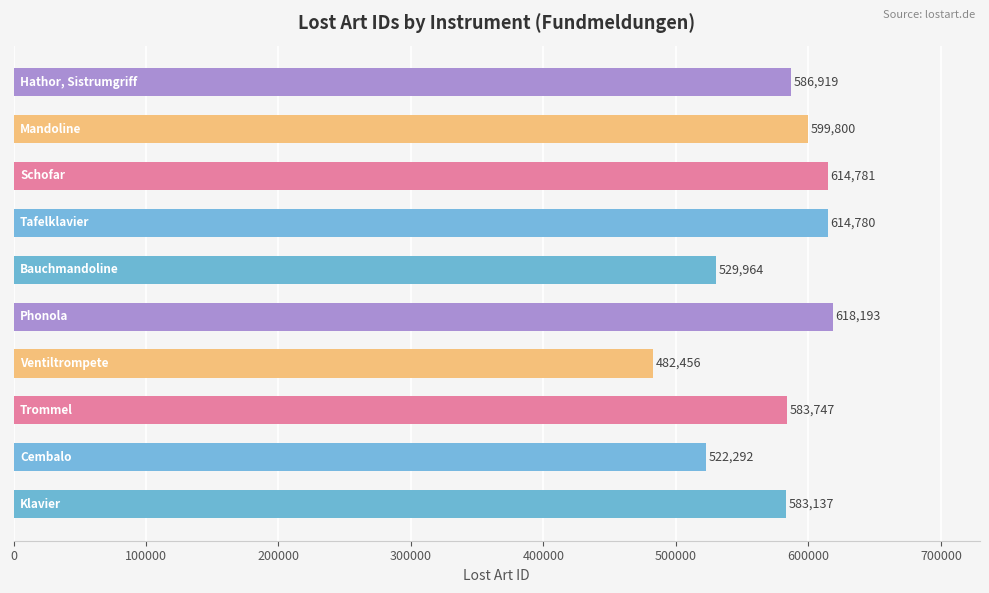

What is the maximum value shown in the chart?

618193